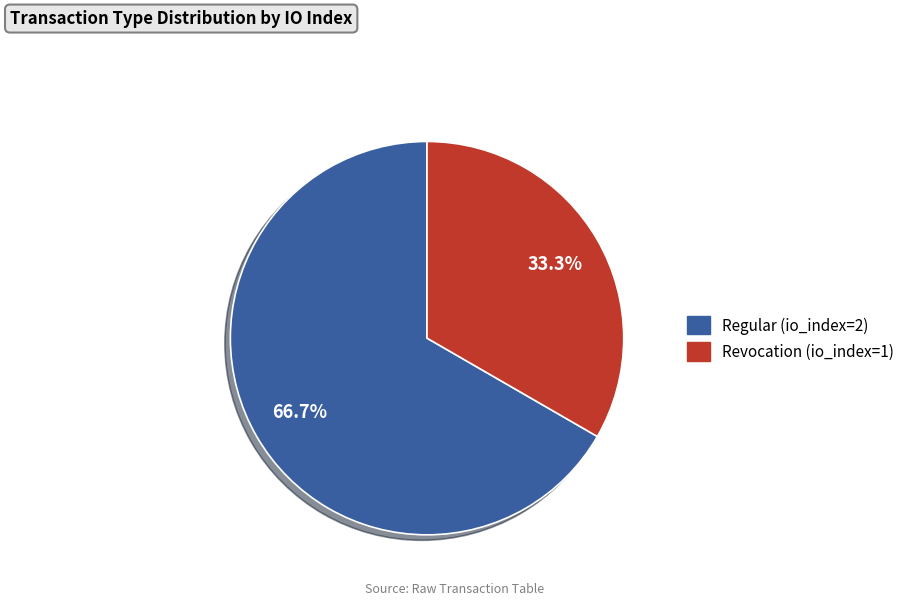

What percentage is NOT represented by Regular (io_index=2)?

33.3%